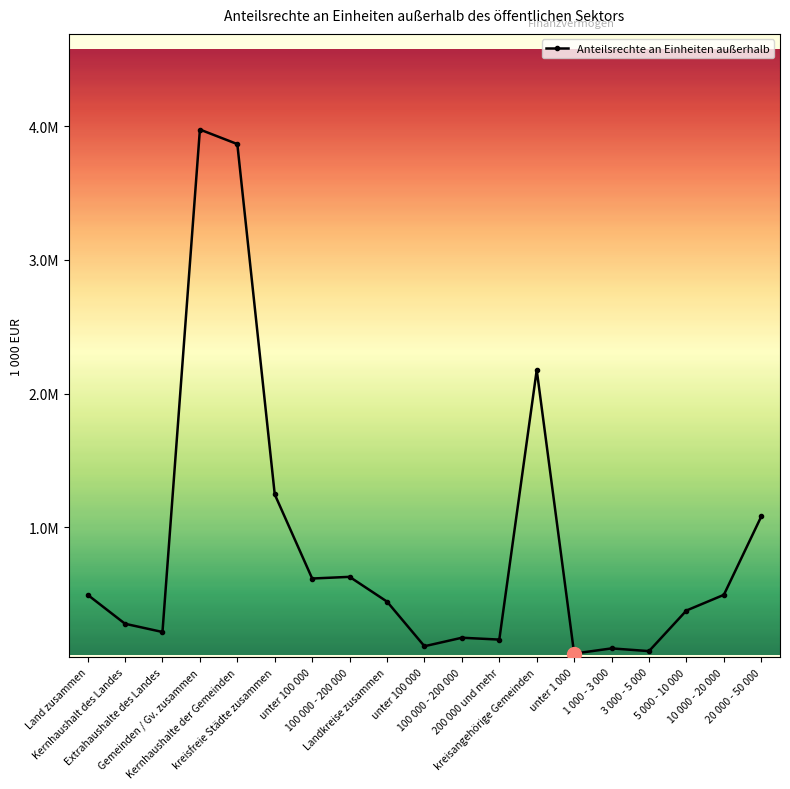

What is the difference between the maximum and minimum values?

3919626.0